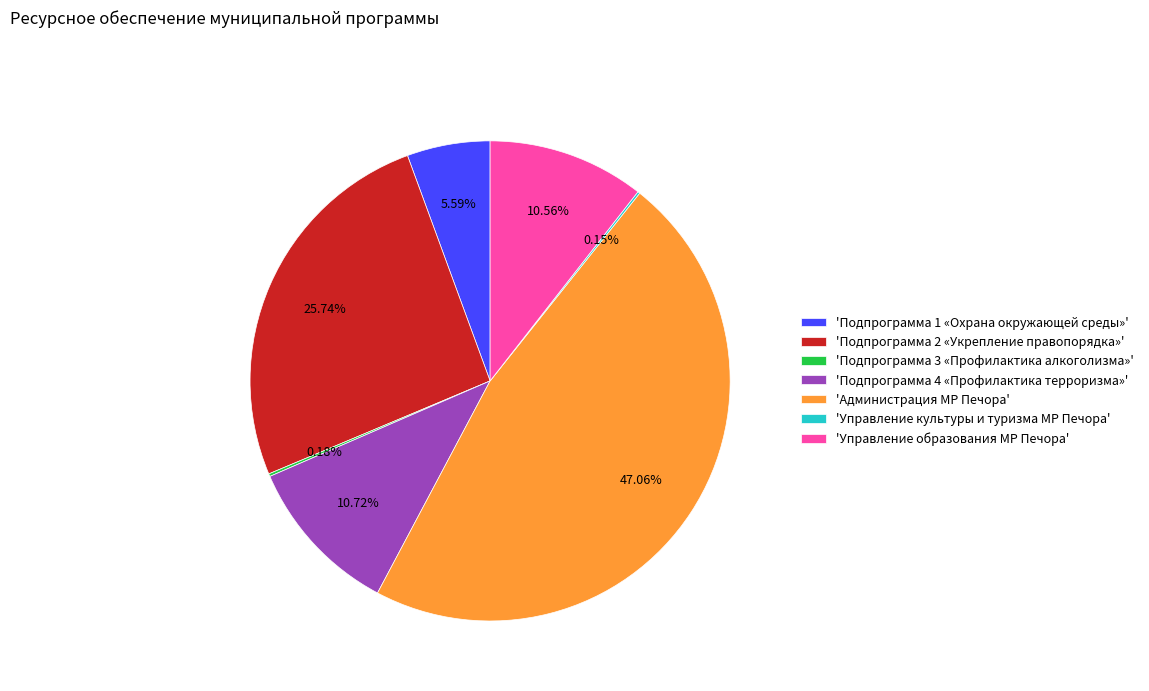

Combined, do 'Управление образования МР Печора' and 'Администрация МР Печора' account for over 50%?

Yes